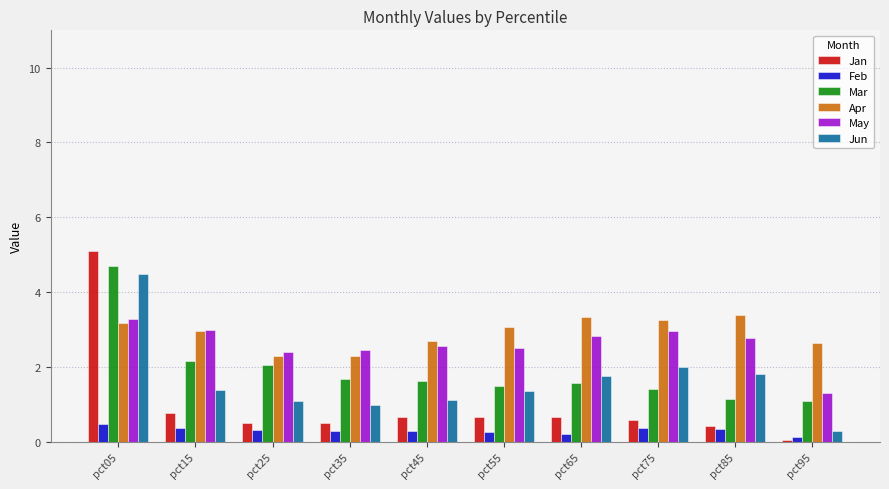

At which category is the sum across all series the highest?

pct05